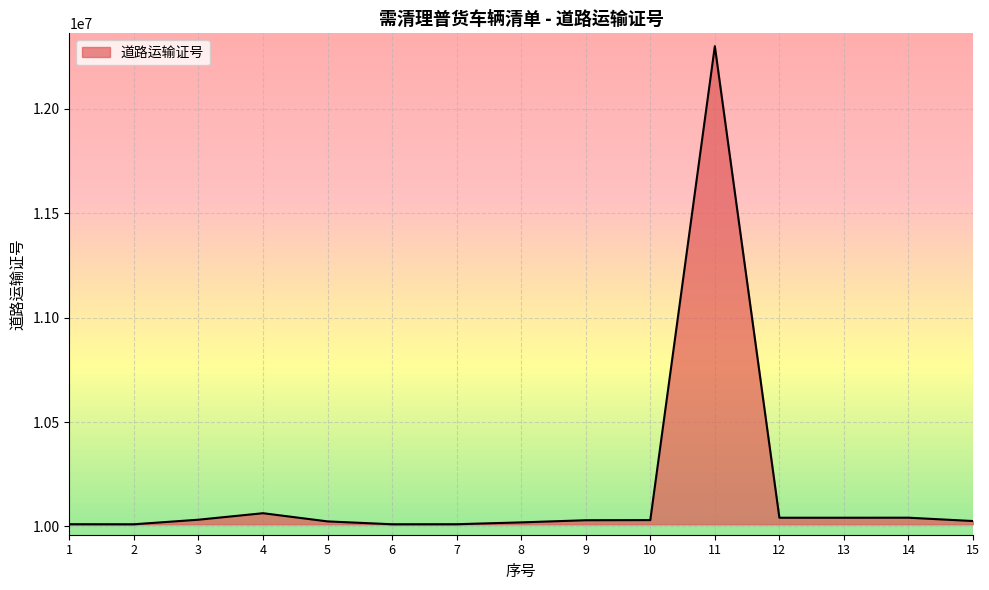

What is the difference between the maximum and minimum values?

2289756